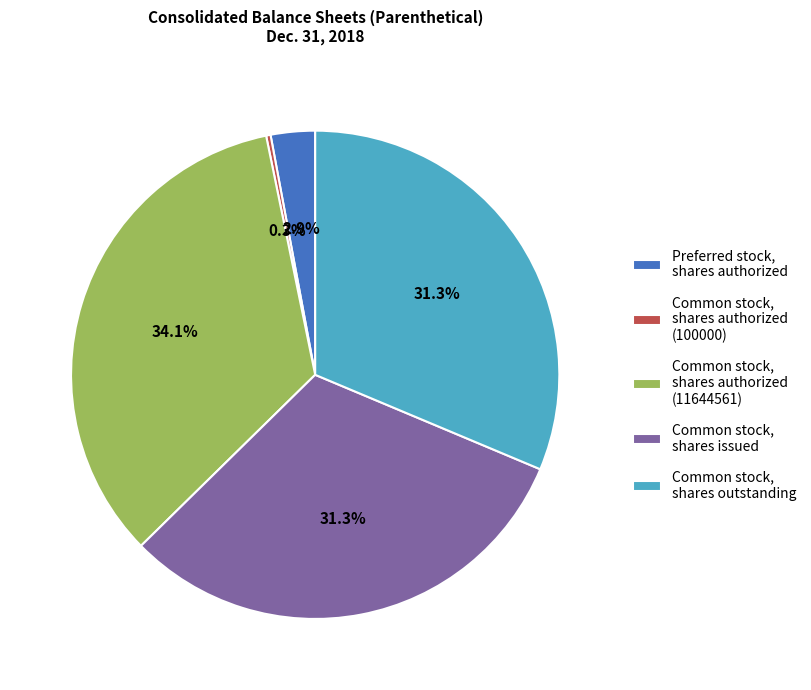

Does Common stock, shares issued account for over 50% of the chart?

No